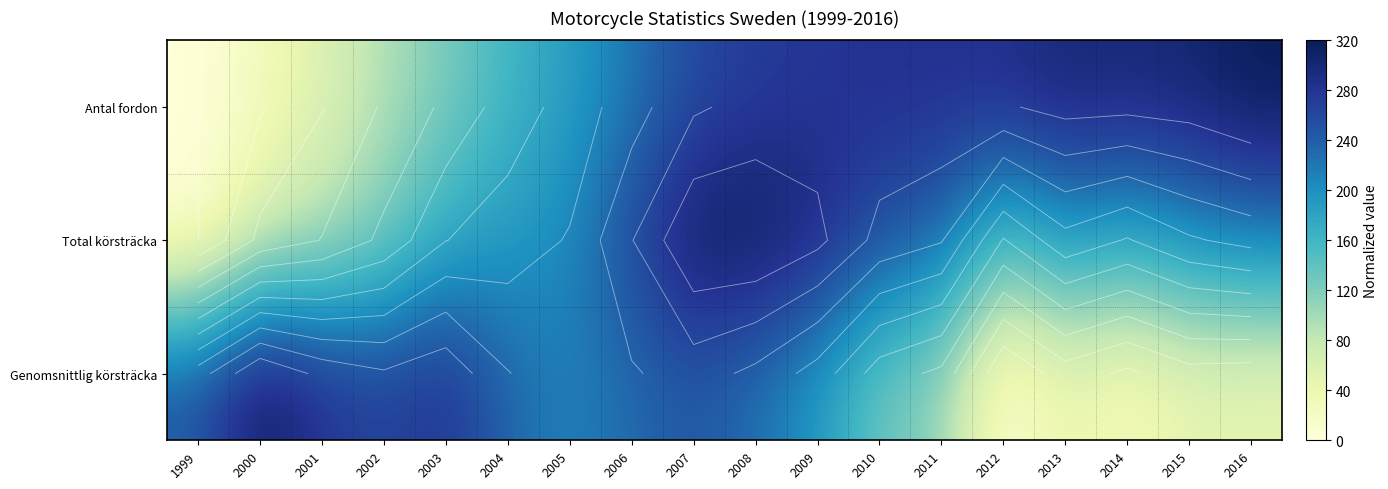

Read the Antal fordon value at 2013.

300.6